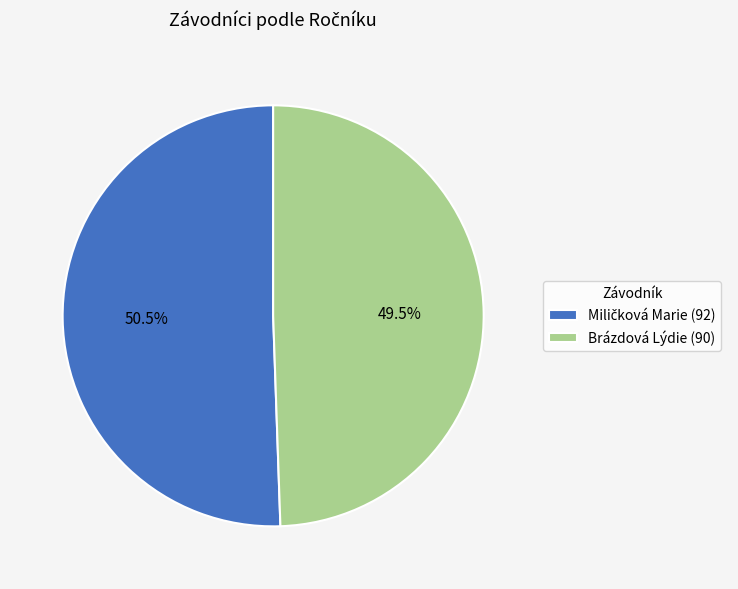

What percentage is NOT represented by Brázdová Lýdie (90)?

50.5%